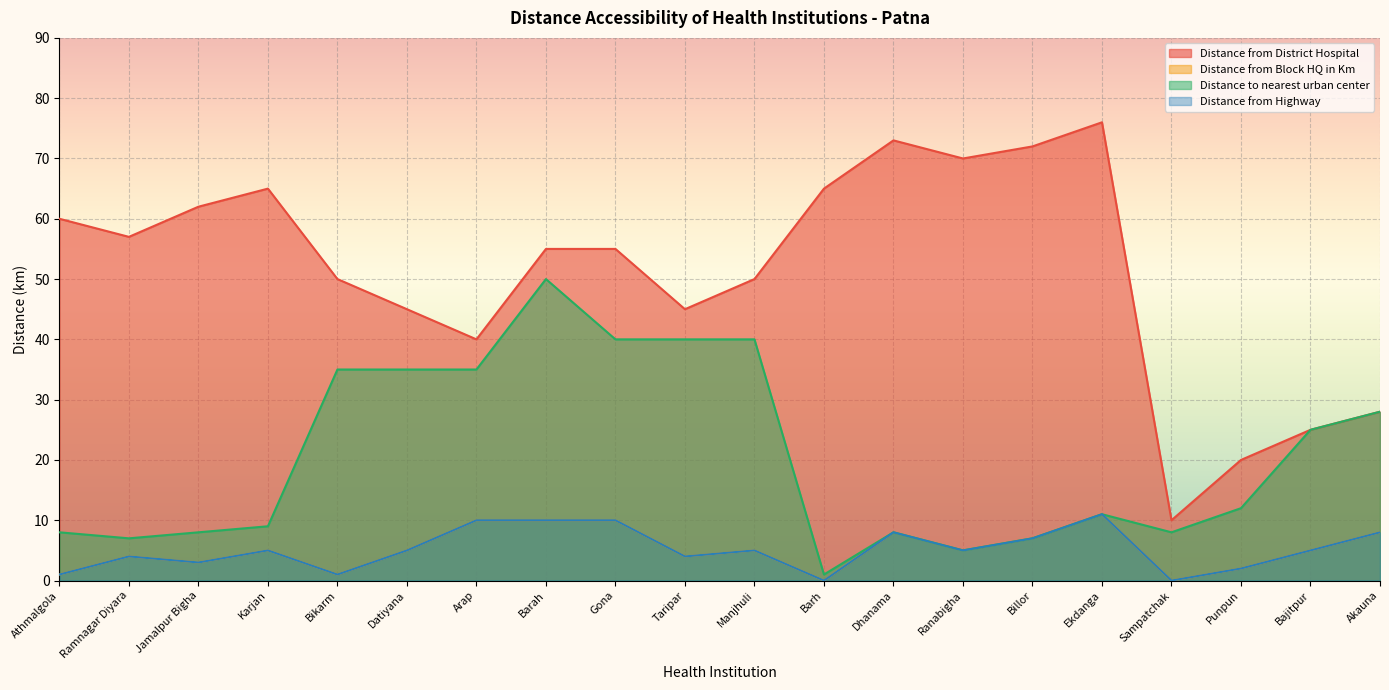

The Distance from District Hospital series shows 116 at Ranabigha. True or false?

False